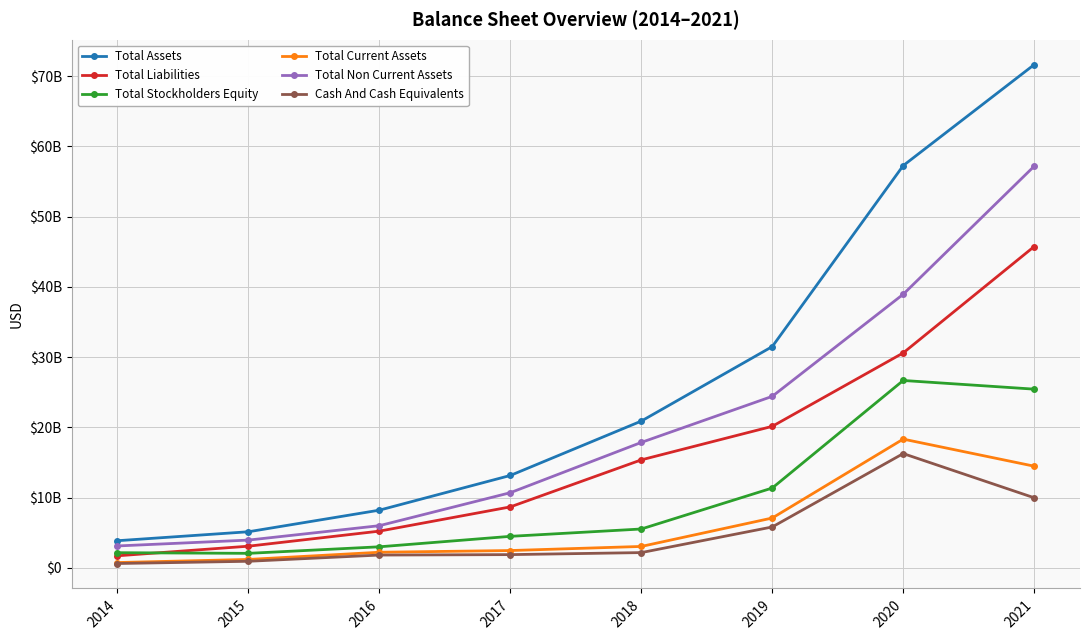

Does the chart have visible grid lines?

Yes